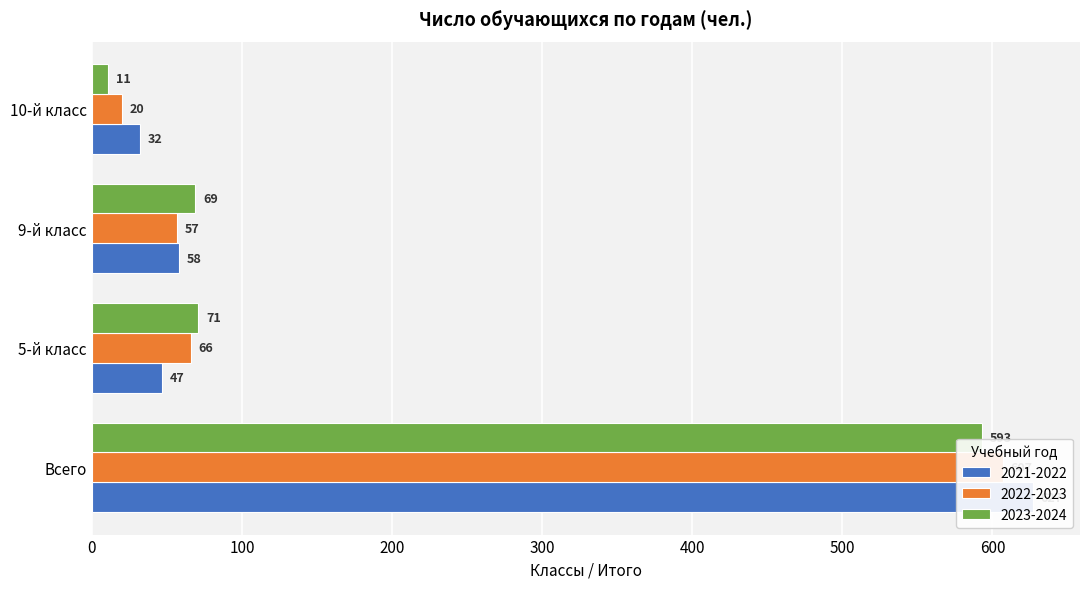

What is the minimum value for 2021-2022?

32